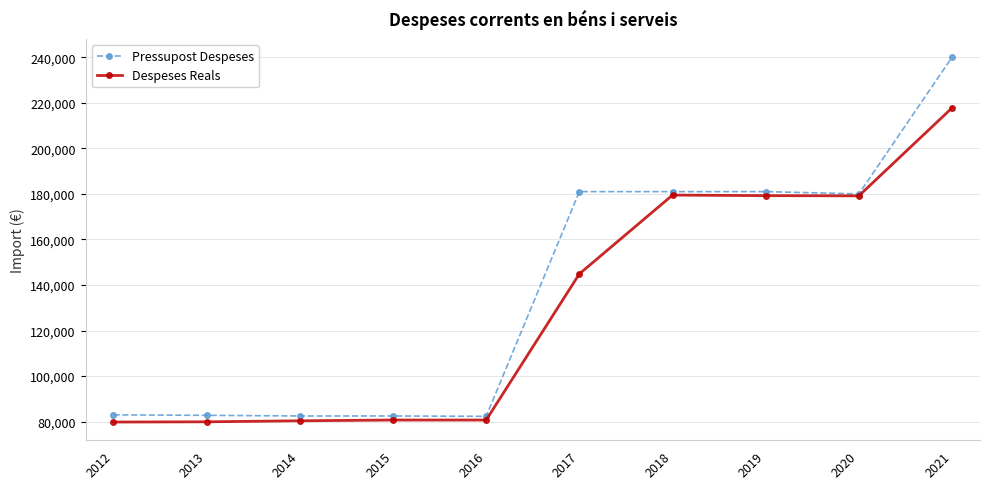

At how many categories does at least one series exceed 100268?

5